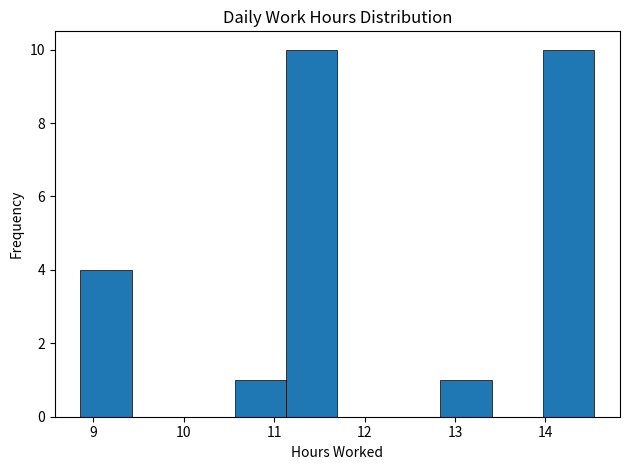

How tall is the bar that spans 12.8 to 13.4 on the x-axis? Neither the bar edges nor the heights are printed on the chart, so give them approximately, as read against the axes.

1